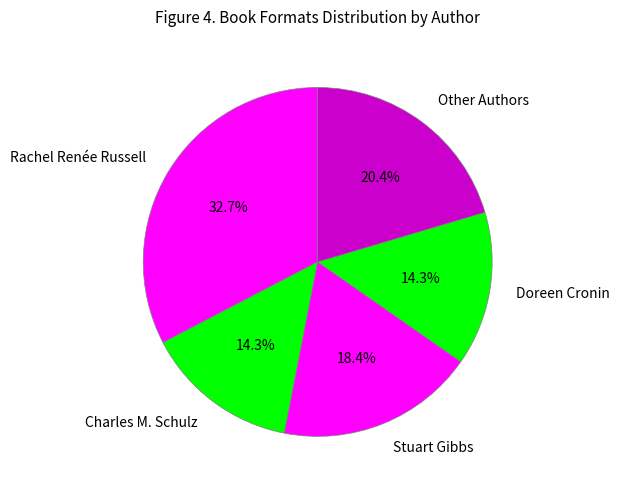

To the nearest percent, what is the average slice percentage?

20%